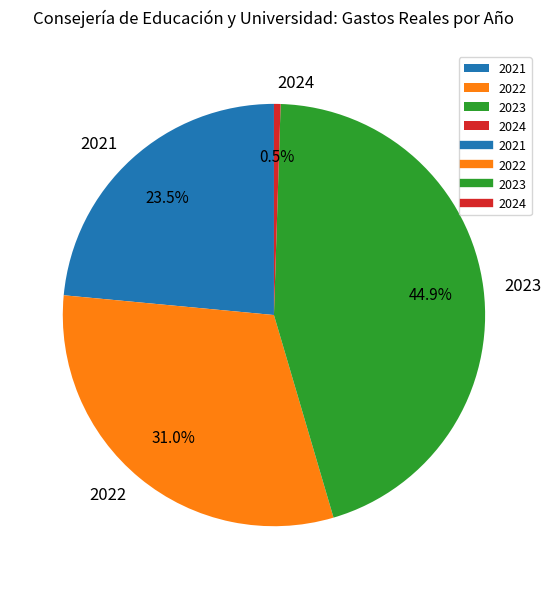

To the nearest percent, what is the difference between the 2022 and 2024 slice percentages?

31%